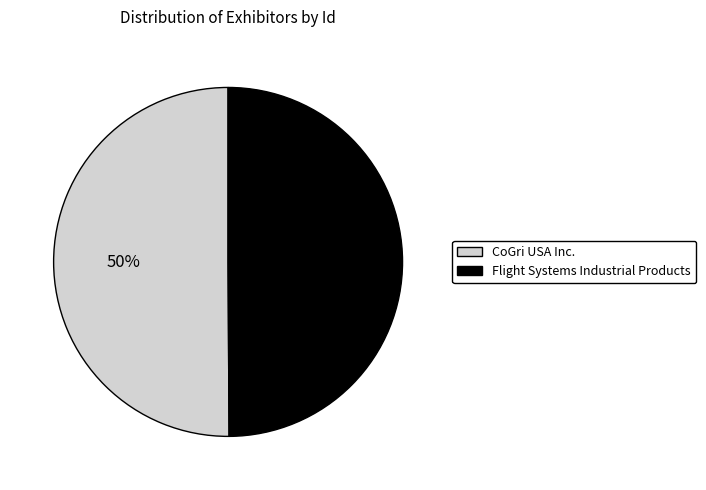

How many slices are in this pie chart?

2